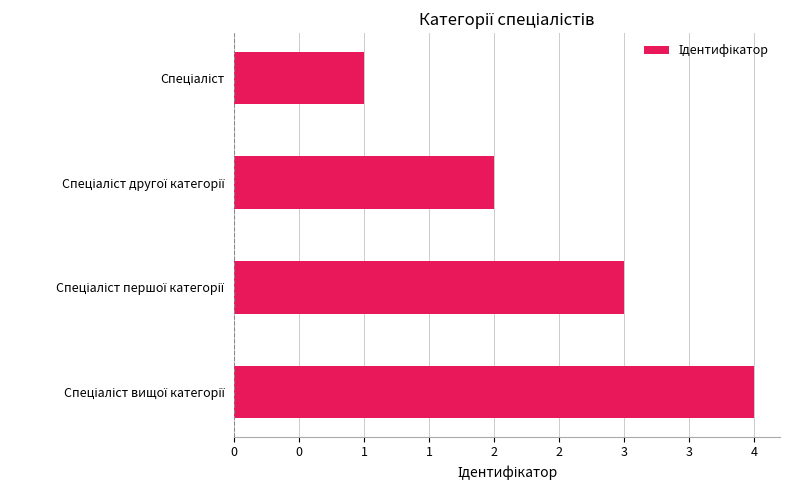

Count the values in the range 2 to 4.

3